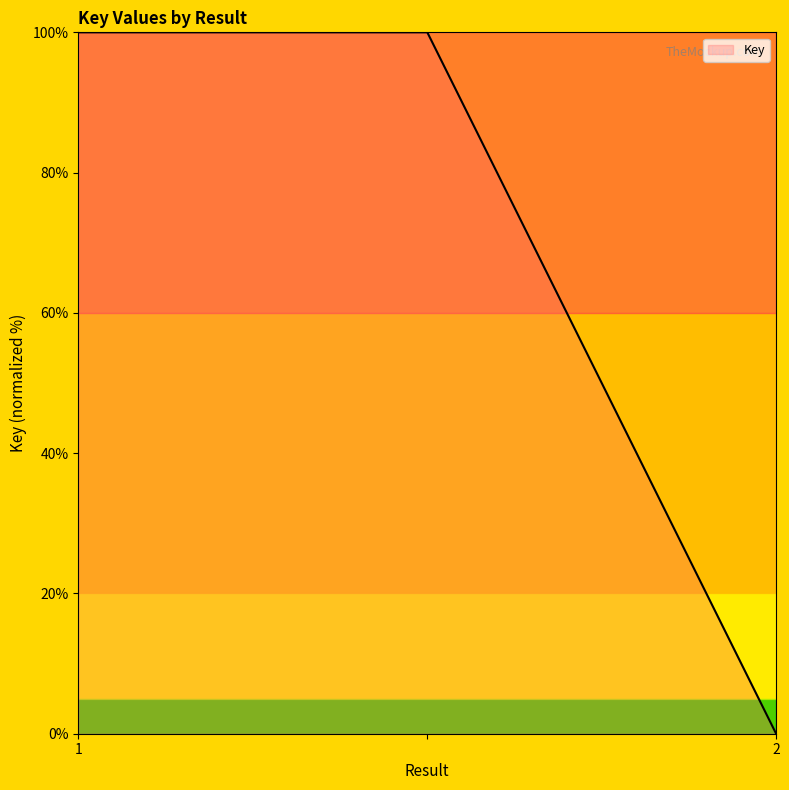

What is the maximum value shown in the chart?

100